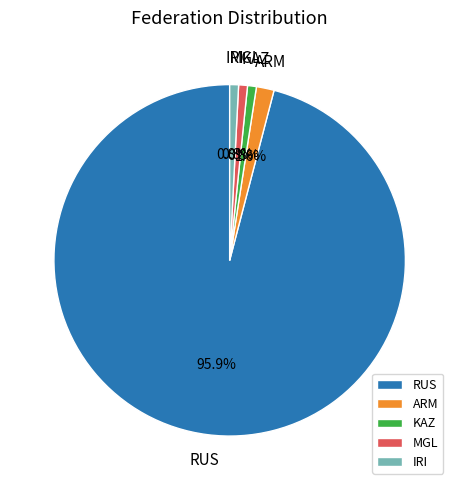

Which has a higher value, RUS or ARM?

RUS